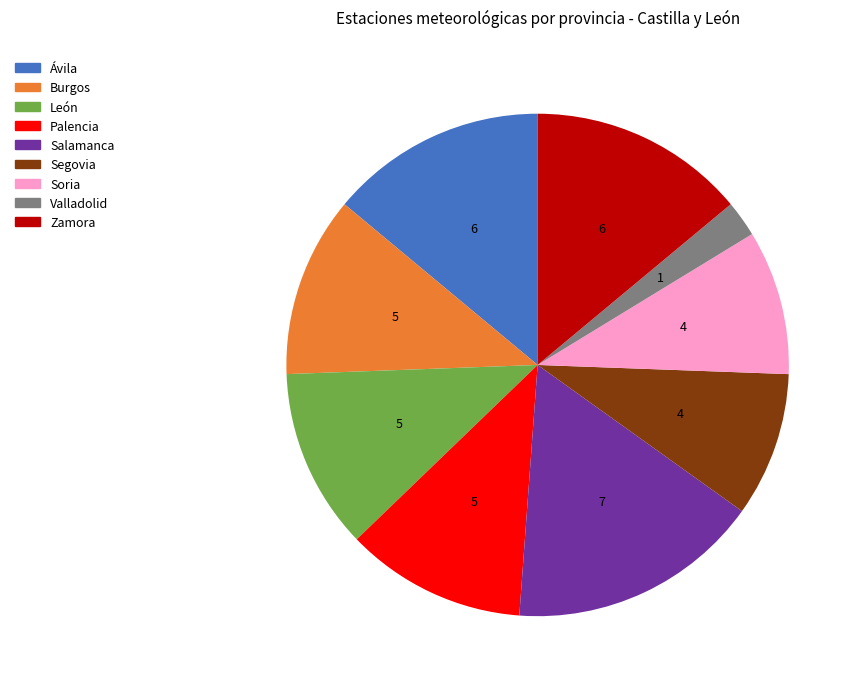

Does Zamora account for over 50% of the chart?

No